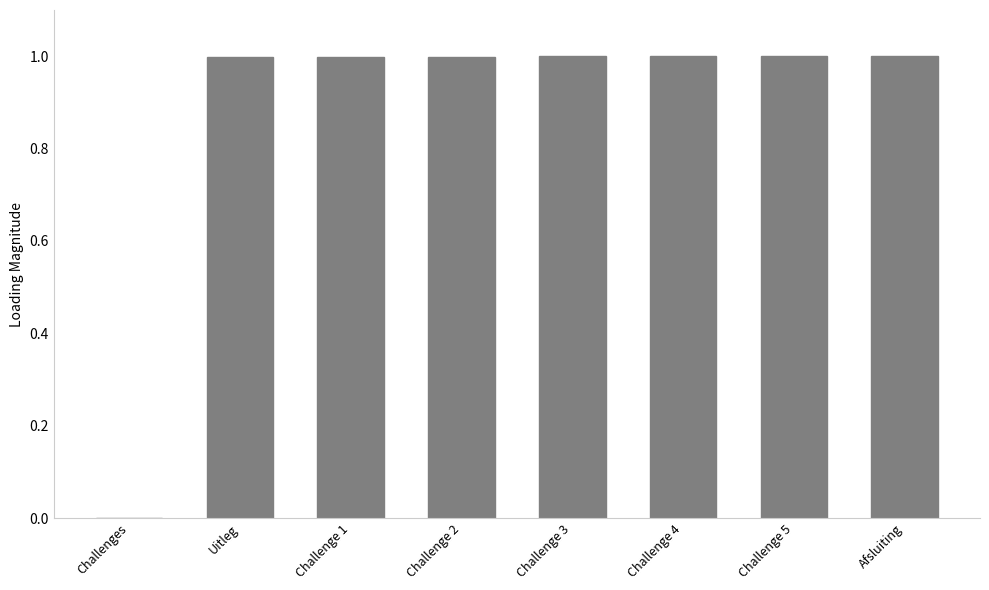

What is the sum of all values?

7.0